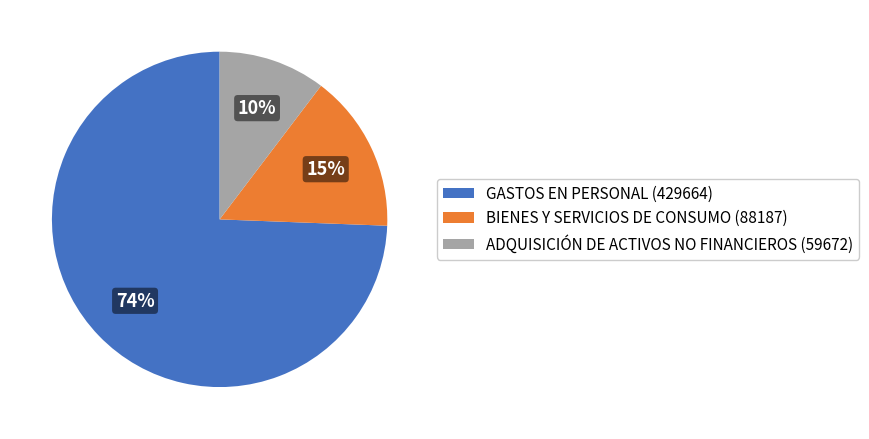

Rank the categories by value from lowest to highest.

ADQUISICIÓN DE ACTIVOS NO FINANCIEROS (59672), BIENES Y SERVICIOS DE CONSUMO (88187), GASTOS EN PERSONAL (429664)